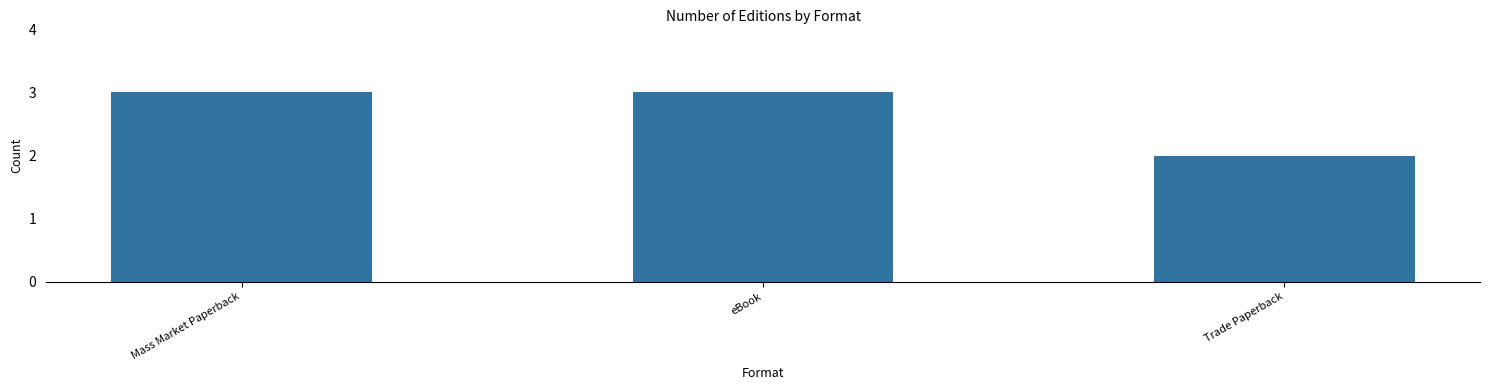

True or false: the data shows 2 at Trade Paperback.

True